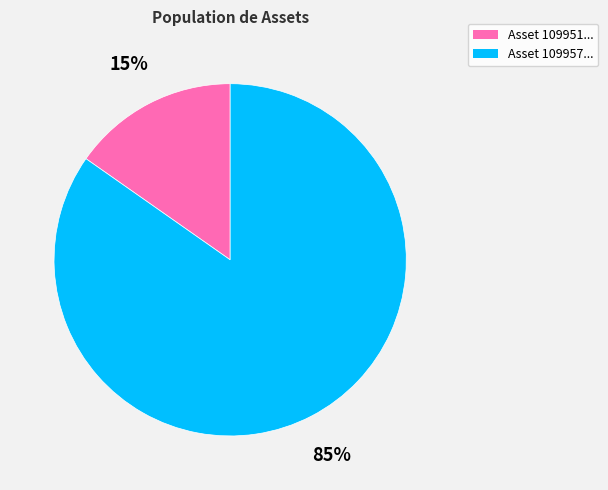

Do Asset 109957... and Asset 109951... together represent more than half of the pie?

Yes